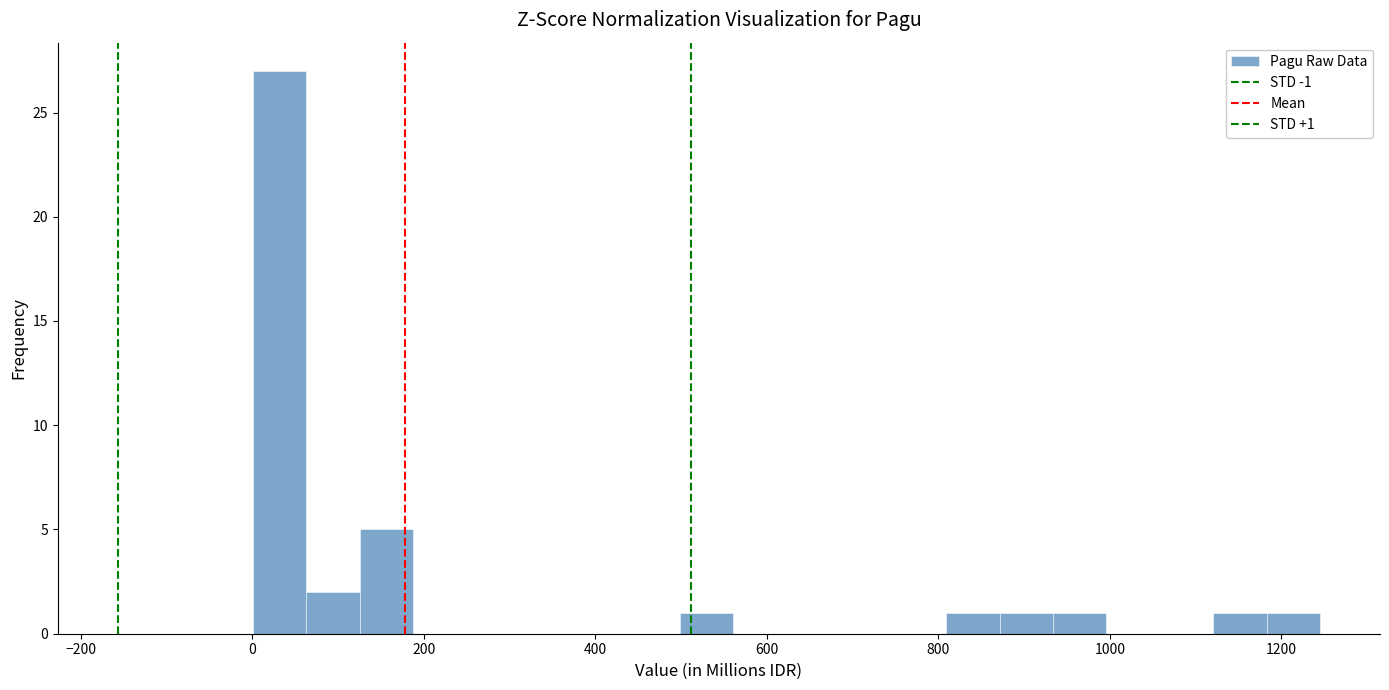

Read against the x-axis, roughly where is the centre of the tallest bar?

40